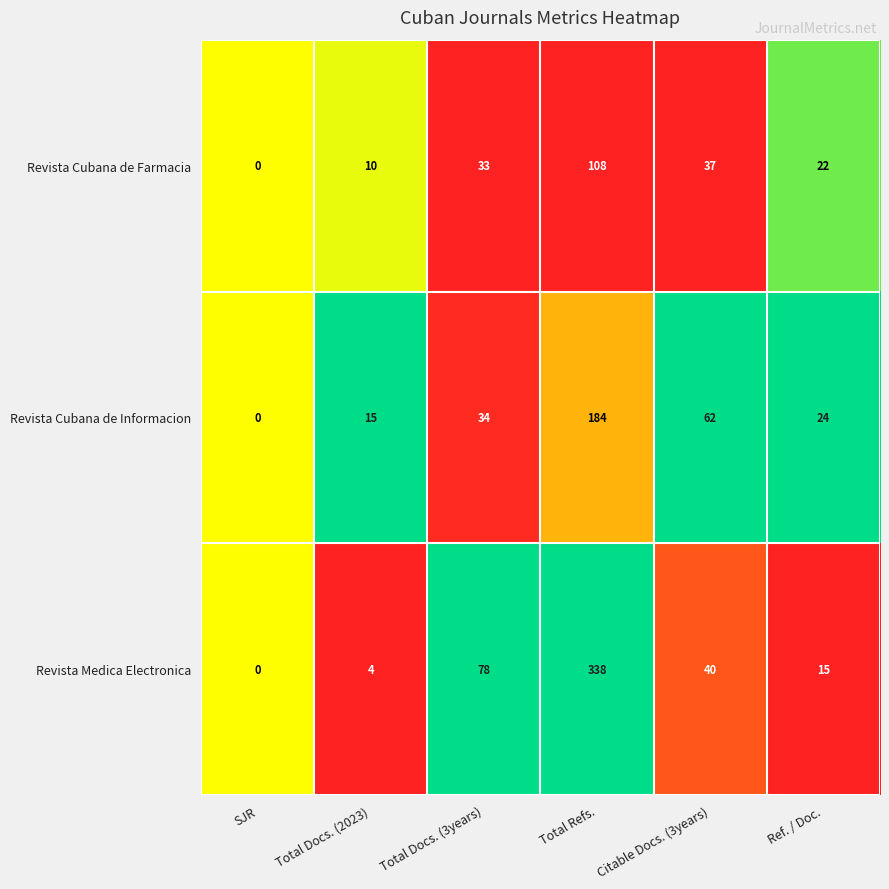

Reading right to left, extract all data points from this chart.

Revista Cubana de Farmacia: 22	37	108	33	10	0
Revista Cubana de Informacion: 24	62	184	34	15	0
Revista Medica Electronica: 15	40	338	78	4	0